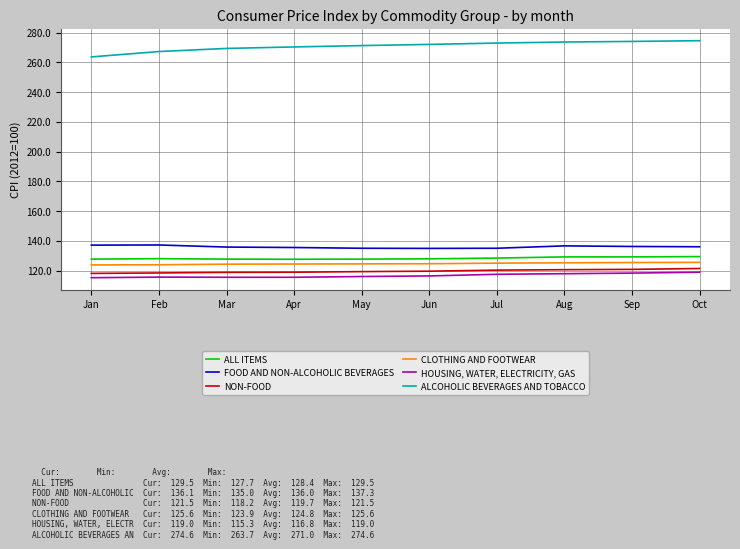

True or false: FOOD AND NON-ALCOHOLIC BEVERAGES and CLOTHING AND FOOTWEAR intersect in this chart.

False